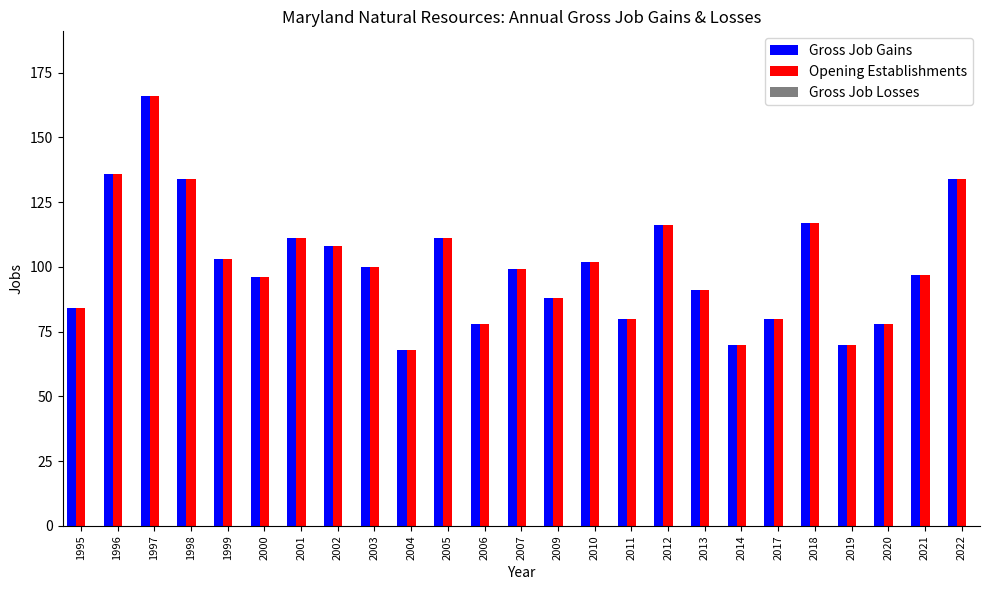

What is the maximum value for Opening Establishments?

166